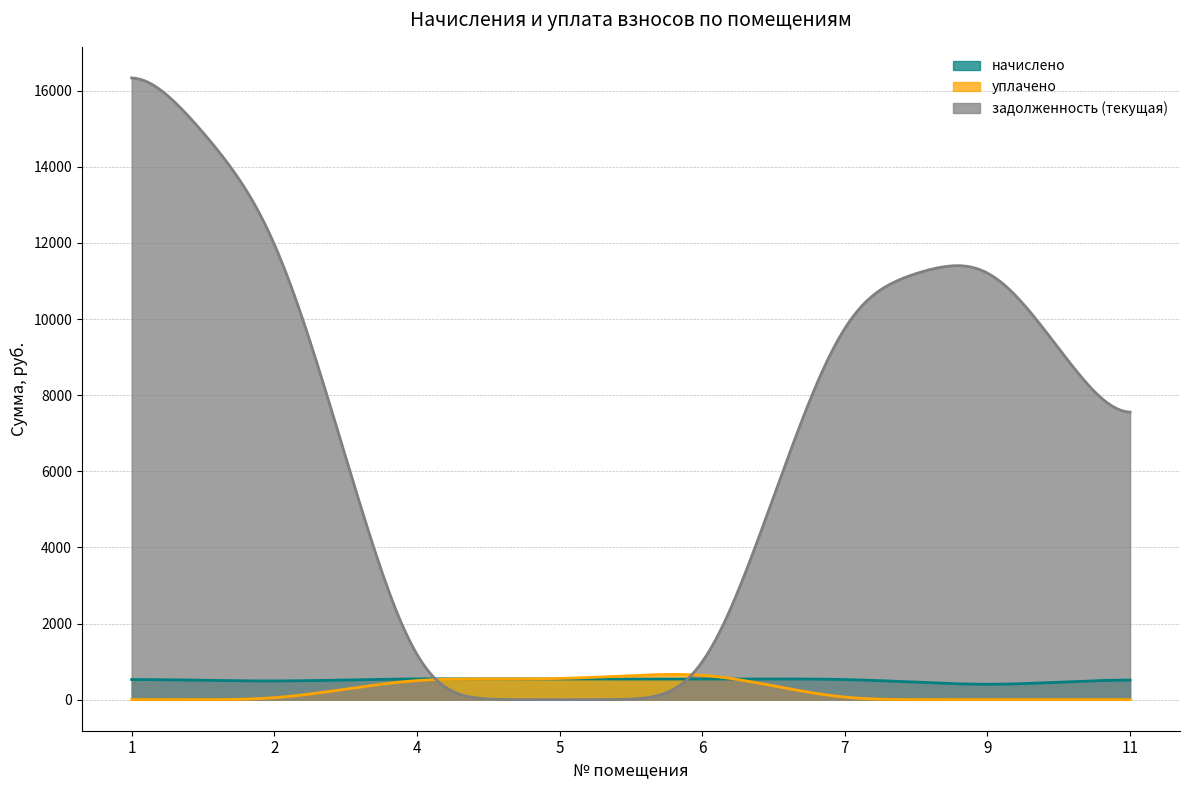

Which series has the largest total across all categories?

задолженность (текущая)